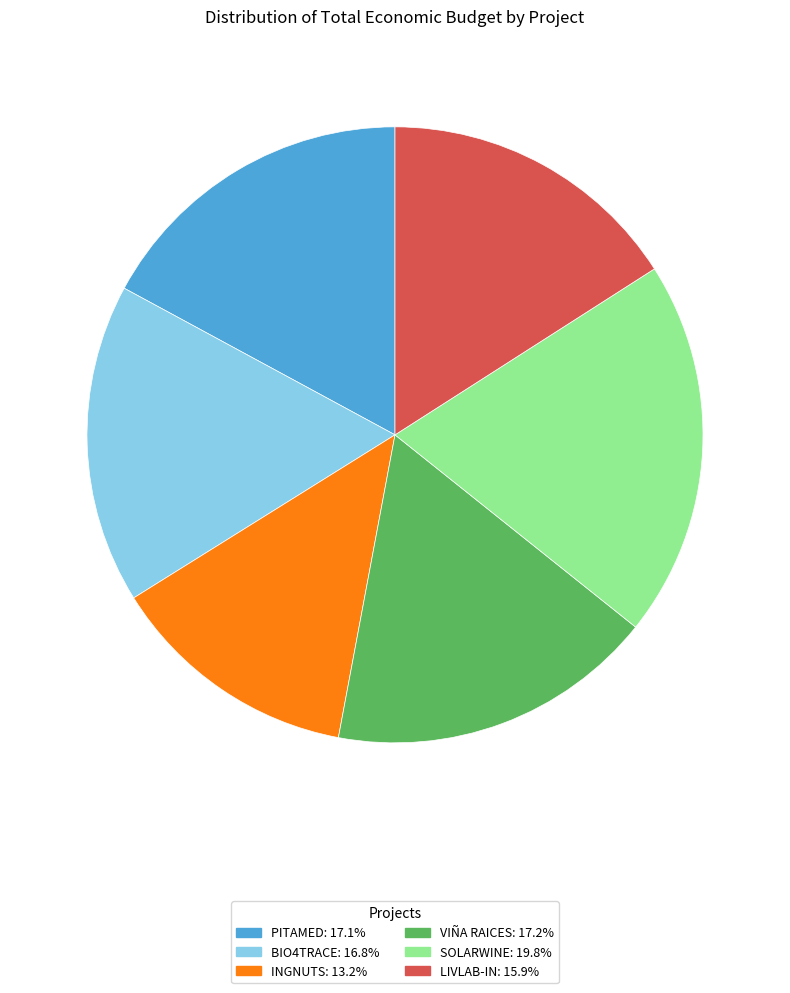

Does BIO4TRACE: 16.8% account for over 50% of the chart?

No